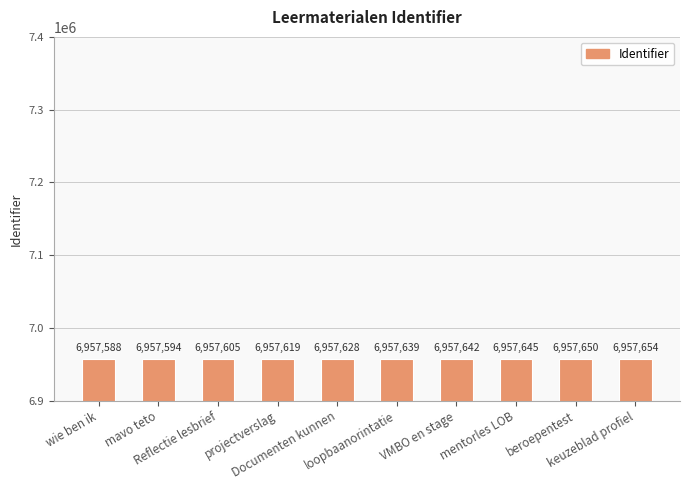

At which label is the value closest to 6957621?

projectverslag